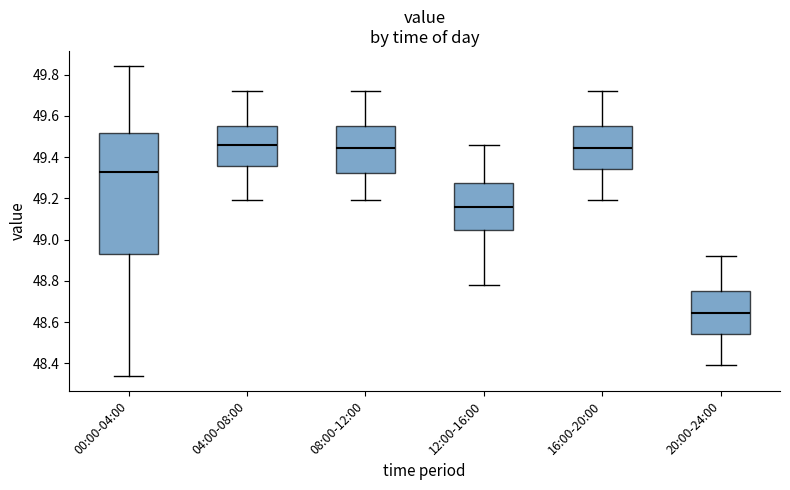

Comparing the boxes themselves (not the whiskers), which one is the tallest?

00:00-04:00